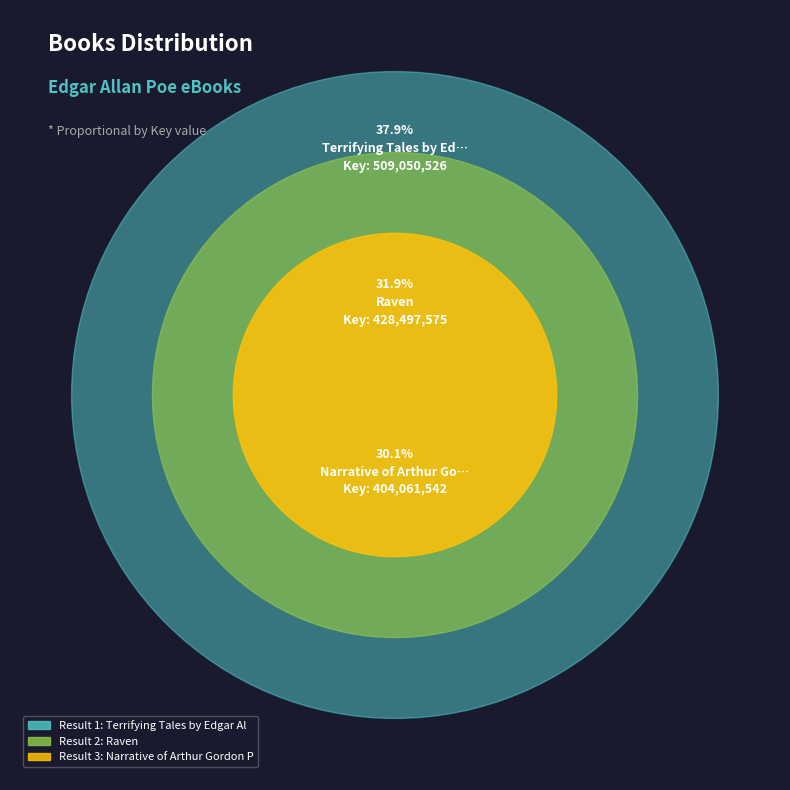

To the nearest percent, what is the combined percentage of 2 and 1?

70%